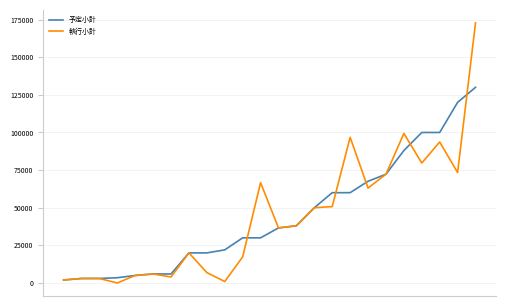

Rank the series by their maximum value, from lowest to highest.

予定小計, 執行小計